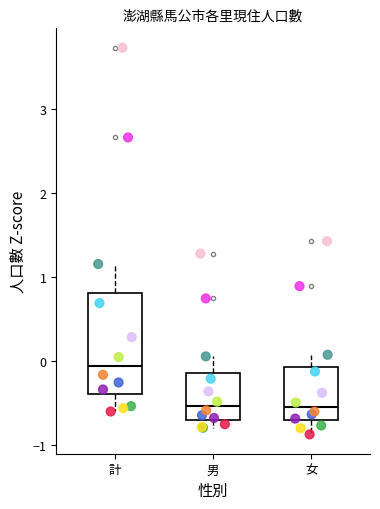

Reading left to right, transcribe this box plot: for each box, give where its median line is, the range the box spans, and where its two whiskers end, as read against the y-axis. The values are not printed on the chart, so give them approximately, as read against the axis.

計: median -0.1, box -0.4 to 0.8, whiskers -0.6 to 1.2
男: median -0.5, box -0.7 to -0.1, whiskers -0.8 to 0.1
女: median -0.5, box -0.7 to -0.1, whiskers -0.9 to 0.1